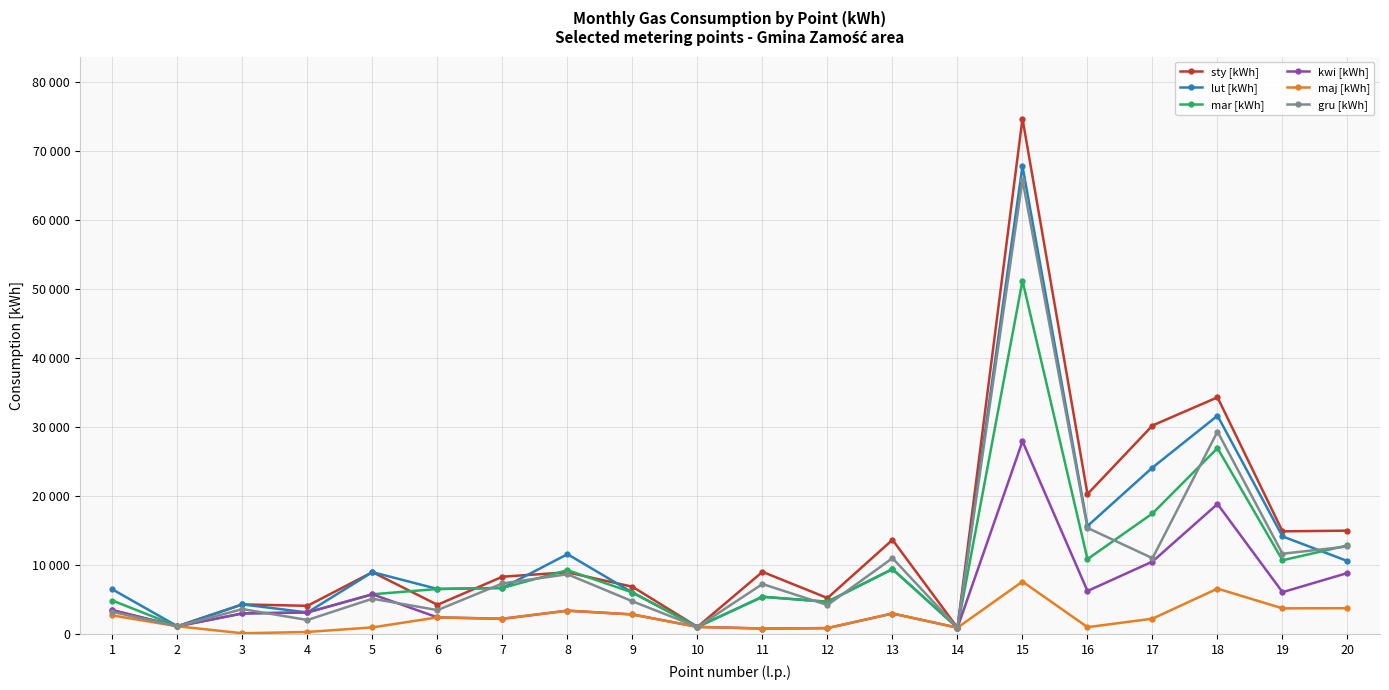

What are all the series names shown in the legend?

sty [kWh], lut [kWh], mar [kWh], kwi [kWh], maj [kWh], gru [kWh]